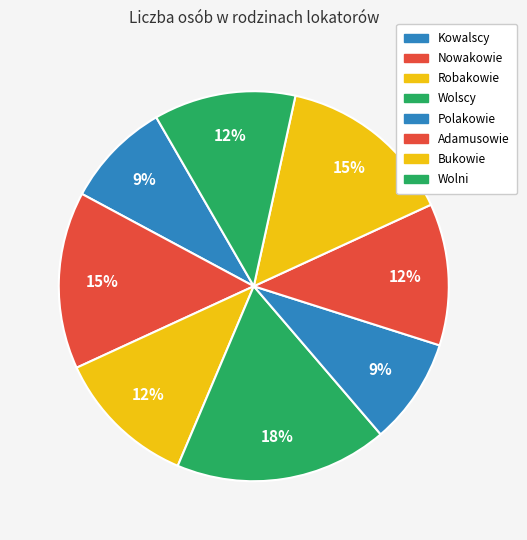

How many slices are in this pie chart?

8